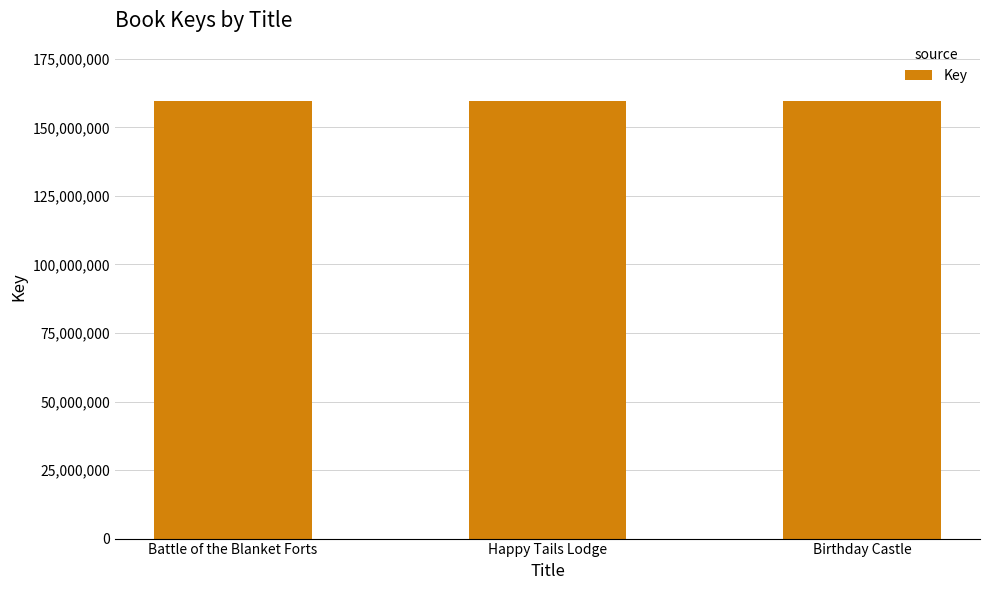

What is the difference between the values at Birthday Castle and Happy Tails Lodge?

1063